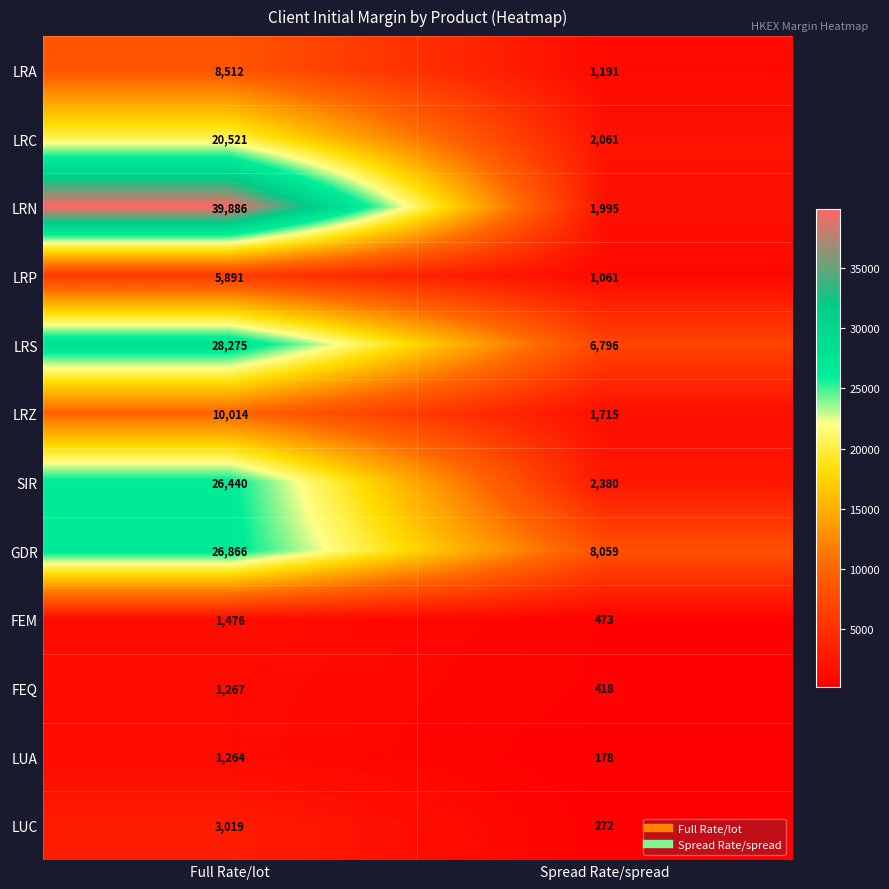

Between Full Rate/lot and Spread Rate/spread, which series saw the biggest shift?

LRN